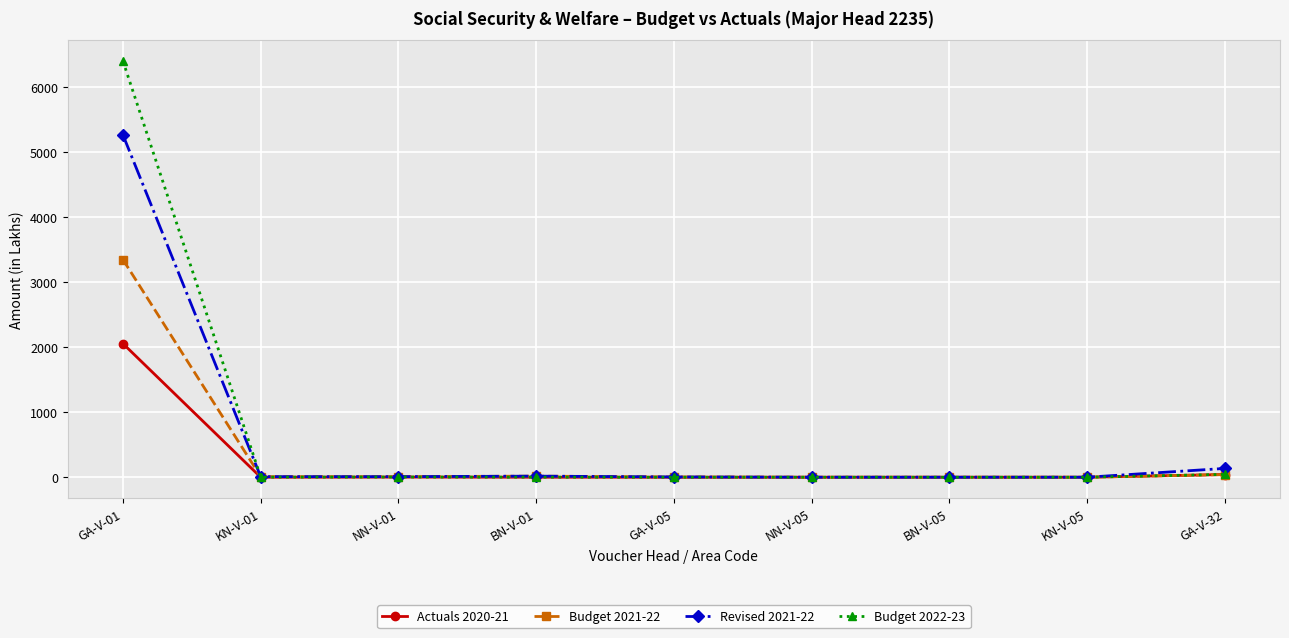

How many series are shown in this chart?

4